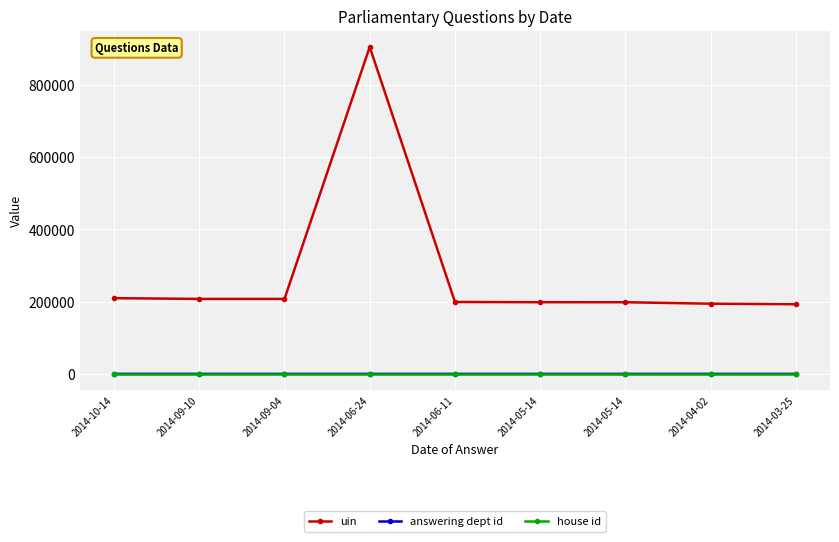

In answering dept id, how many points are higher than both neighbors (excluding endpoints)?

1